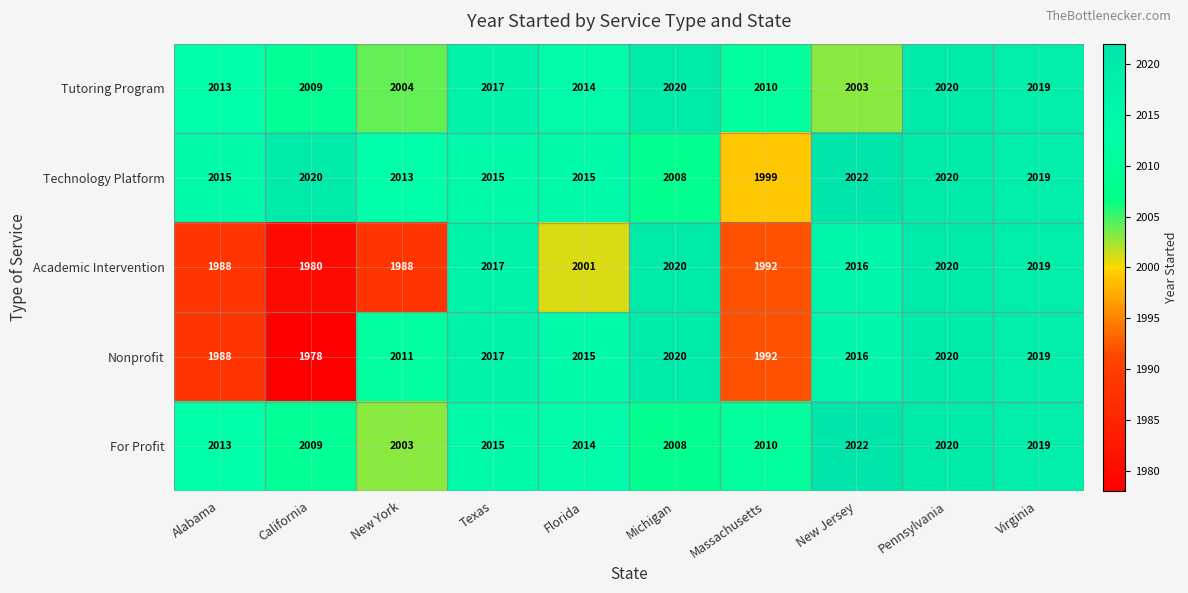

Is it true that Academic Intervention equals 3278 at Michigan?

False